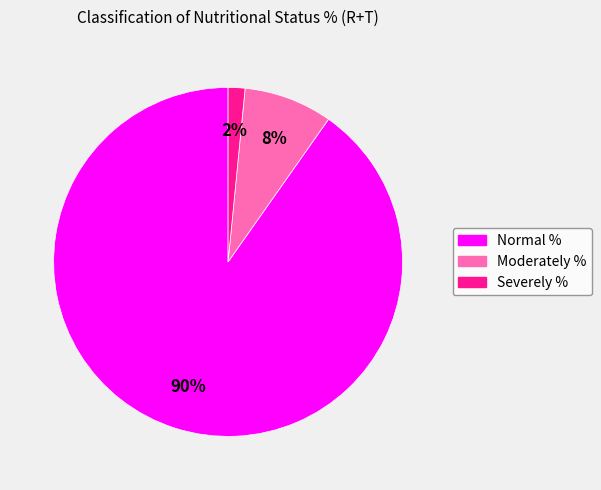

To the nearest percent, what is the difference between the Normal % and Moderately % slice percentages?

82%